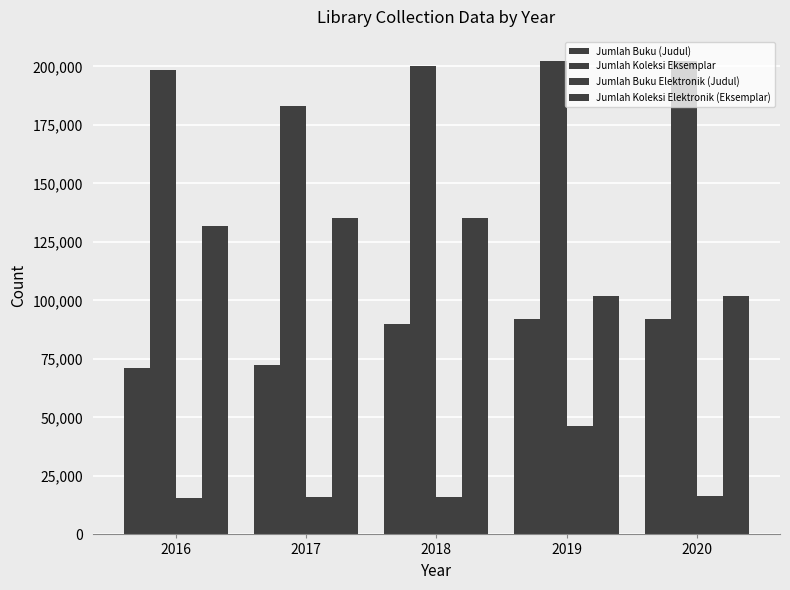

How many data points in Jumlah Koleksi Eksemplar are less than 200273?

2